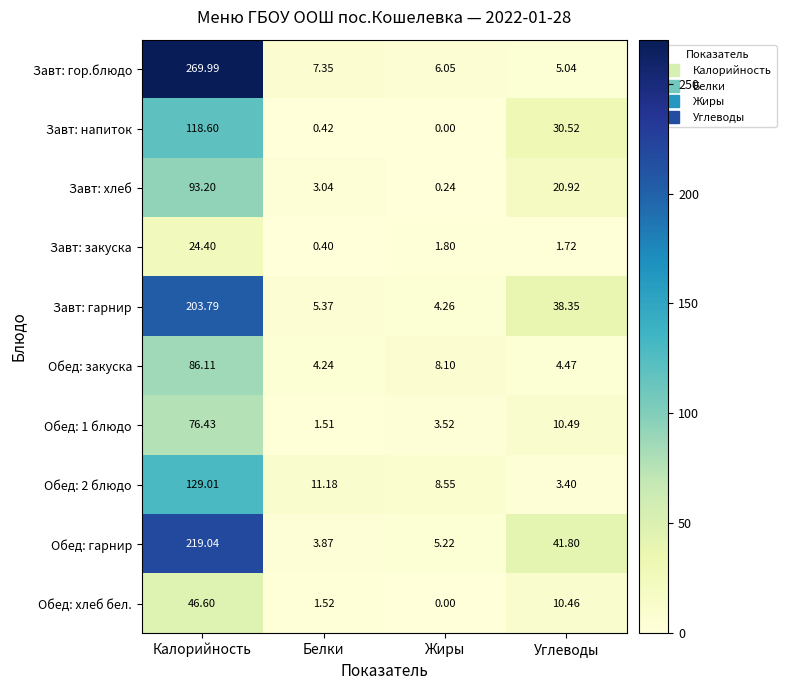

Where does the Обед: 1 блюдо series first go above 10?

Калорийность